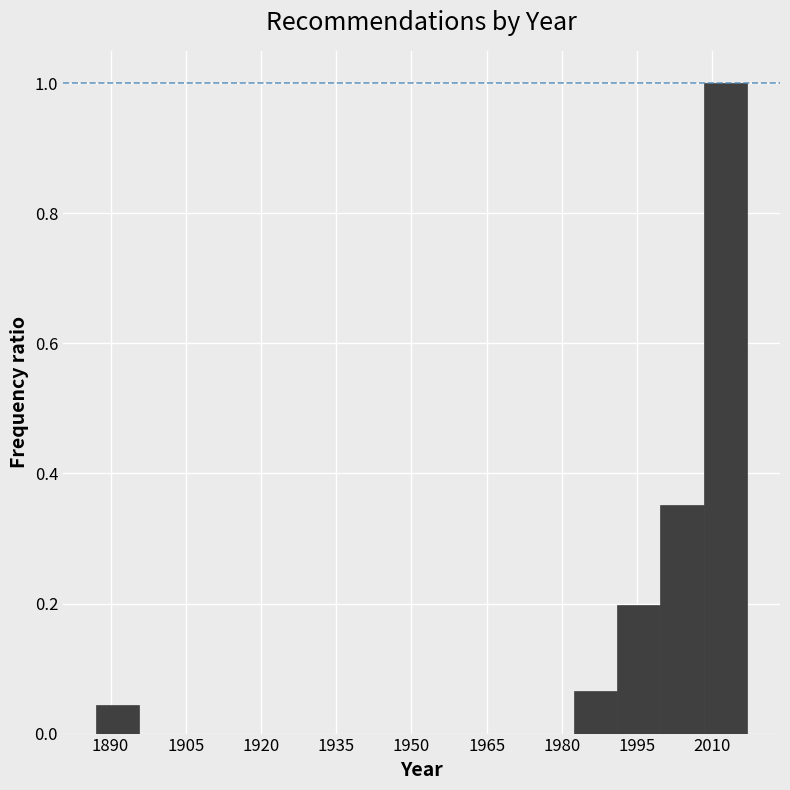

What is the height of the bar covering 1992 to 2000 on the x-axis? Neither the bar edges nor the heights are printed on the chart, so give them approximately, as read against the axes.

0.20